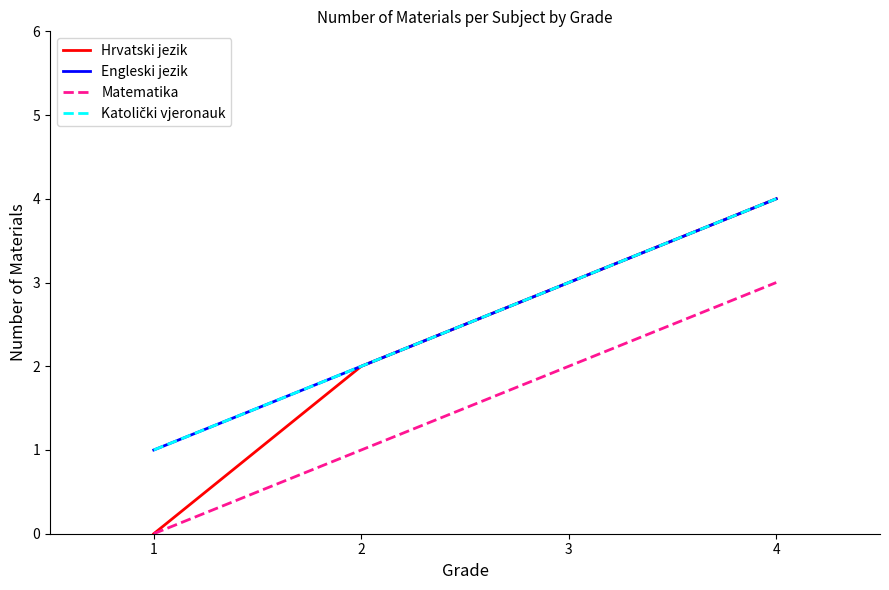

True or false: Engleski jezik and Matematika cross at least once.

False